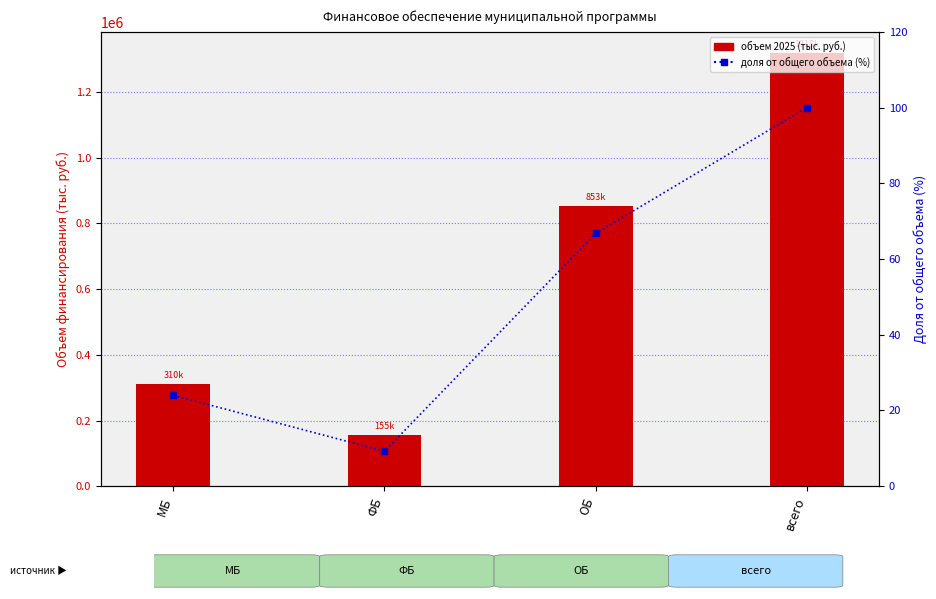

What position from the left is ОБ?

3